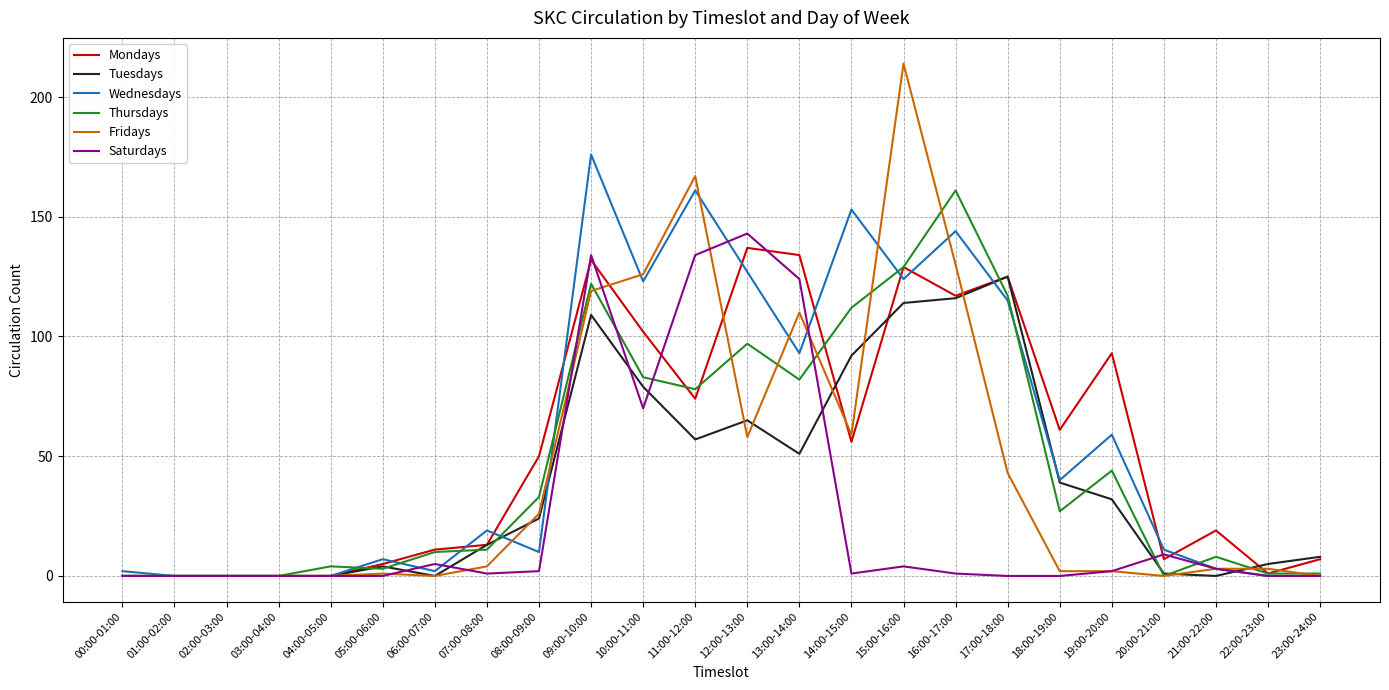

Reading right to left, list all the values displayed in this chart.

Mondays: 7	1	19	7	93	61	125	117	129	56	134	137	74	102	132	50	13	11	5	0	0	0	0	0
Tuesdays: 8	5	0	1	32	39	125	116	114	92	51	65	57	79	109	24	13	0	4	0	0	0	0	0
Wednesdays: 0	0	3	11	59	40	115	144	124	153	93	127	161	123	176	10	19	2	7	0	0	0	0	2
Thursdays: 1	1	8	0	44	27	117	161	129	112	82	97	78	83	122	33	11	10	3	4	0	0	0	0
Fridays: 0	3	3	0	2	2	43	130	214	59	110	58	167	126	119	26	4	0	1	0	0	0	0	0
Saturdays: 0	0	3	9	2	0	0	1	4	1	124	143	134	70	134	2	1	5	0	0	0	0	0	0